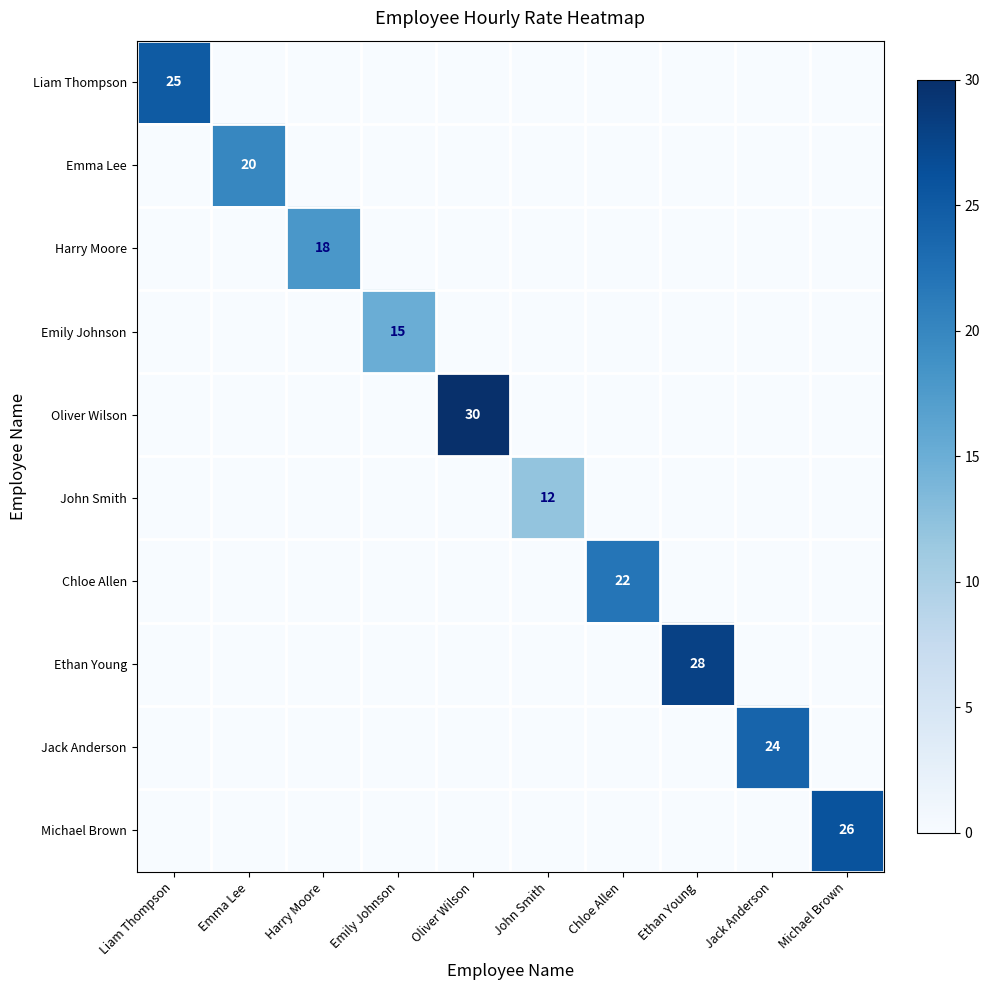

Which category has the highest value across all series?

Oliver Wilson